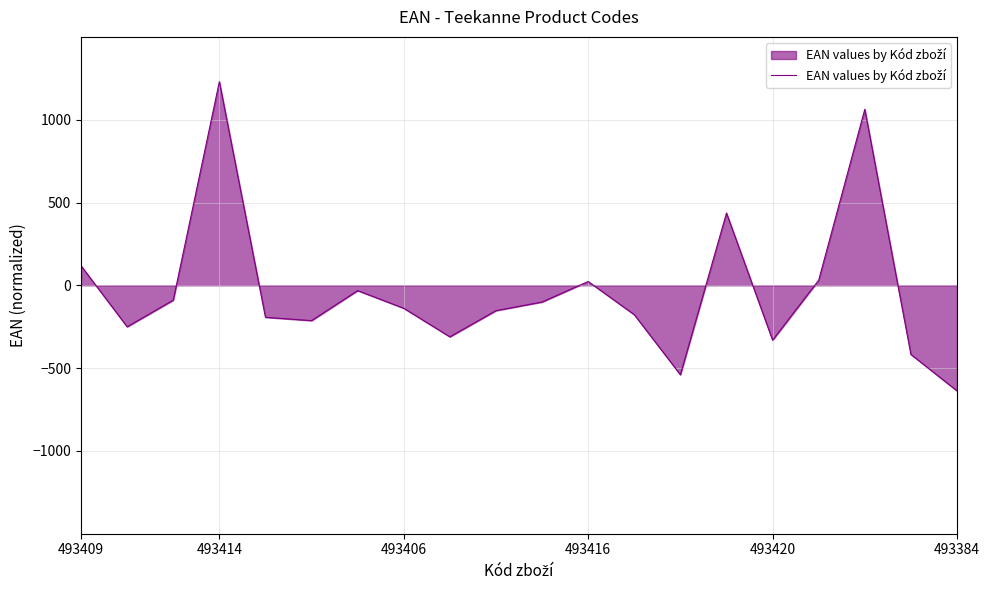

What is the difference between the maximum and minimum values?

1867.0